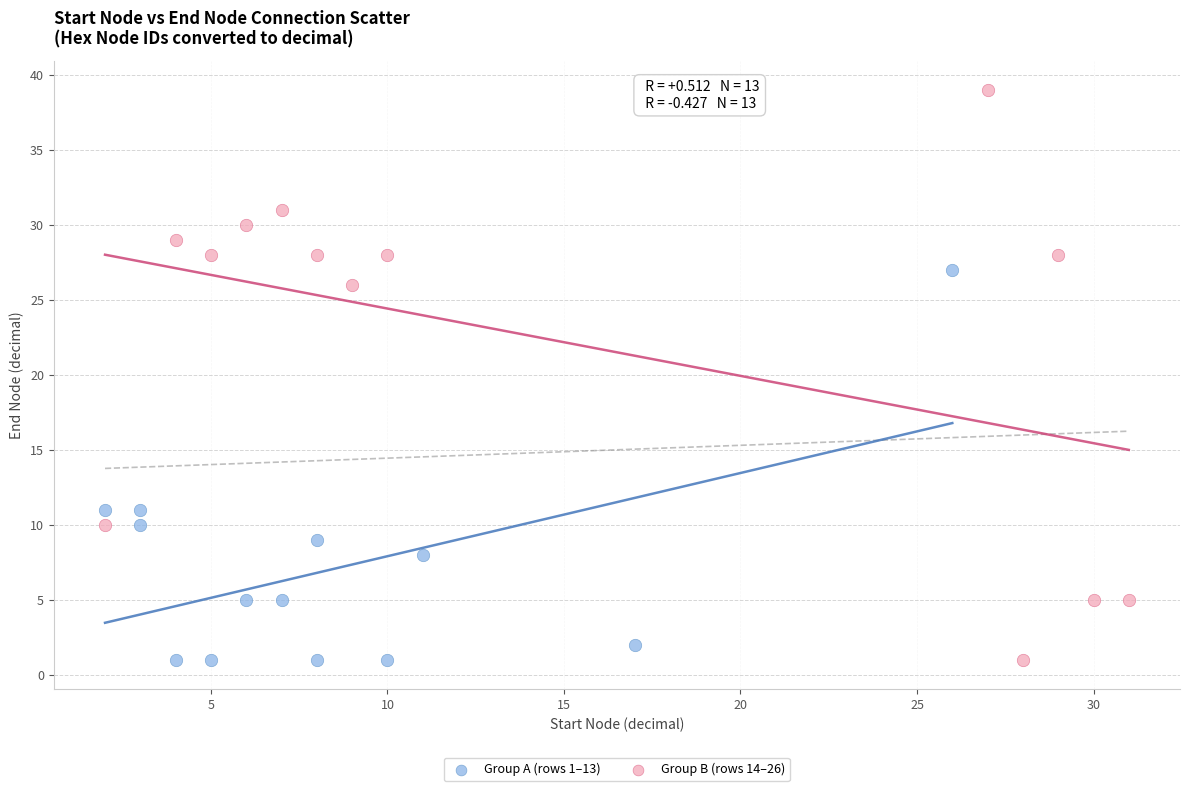

Which series has the largest Y range (max minus min)?

Group B (rows 14–26)